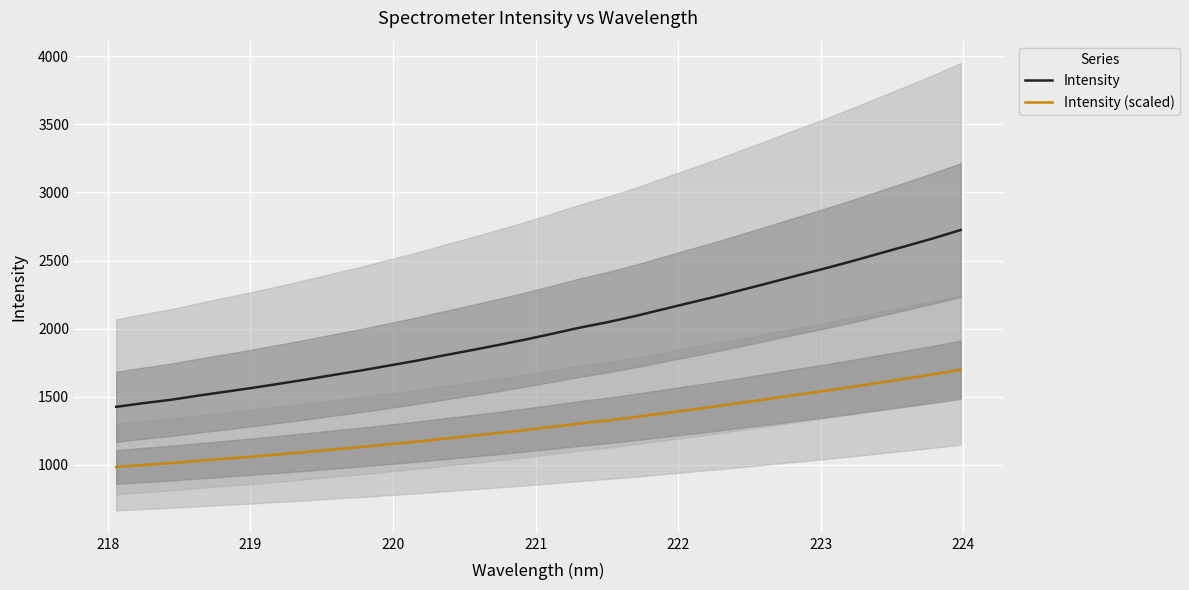

What is the lowest value of the Intensity series?

1426.4